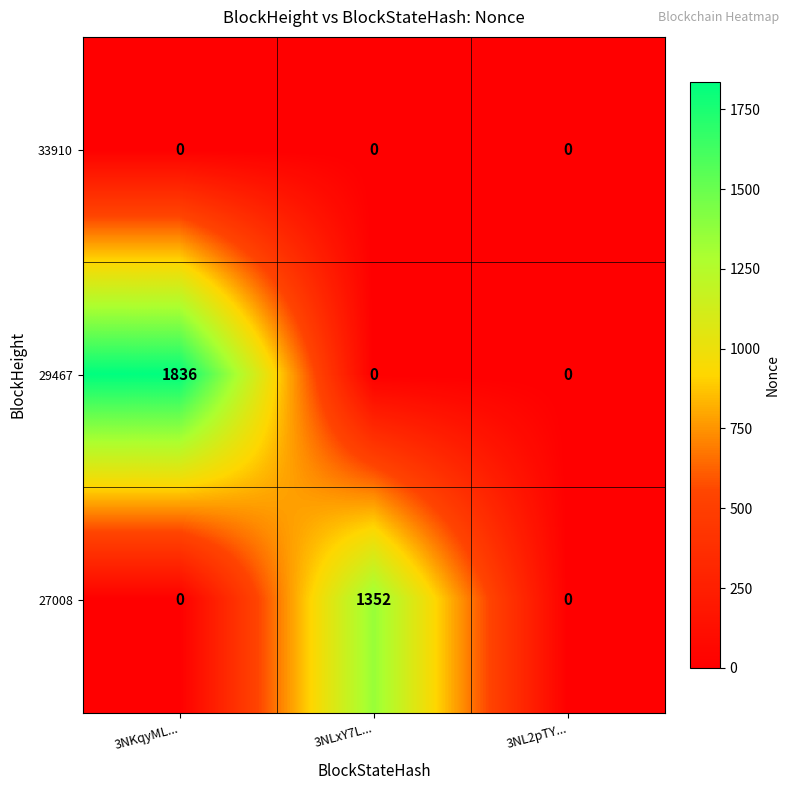

Between 3NKqyML... and 3NL2pTY..., which series saw the biggest shift?

29467